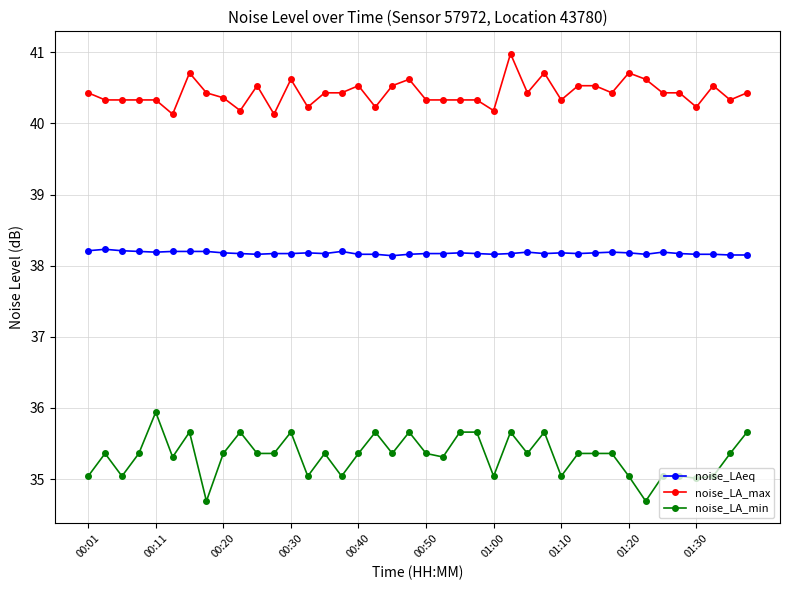

Rank the series by their maximum value, from lowest to highest.

noise_LA_min, noise_LAeq, noise_LA_max